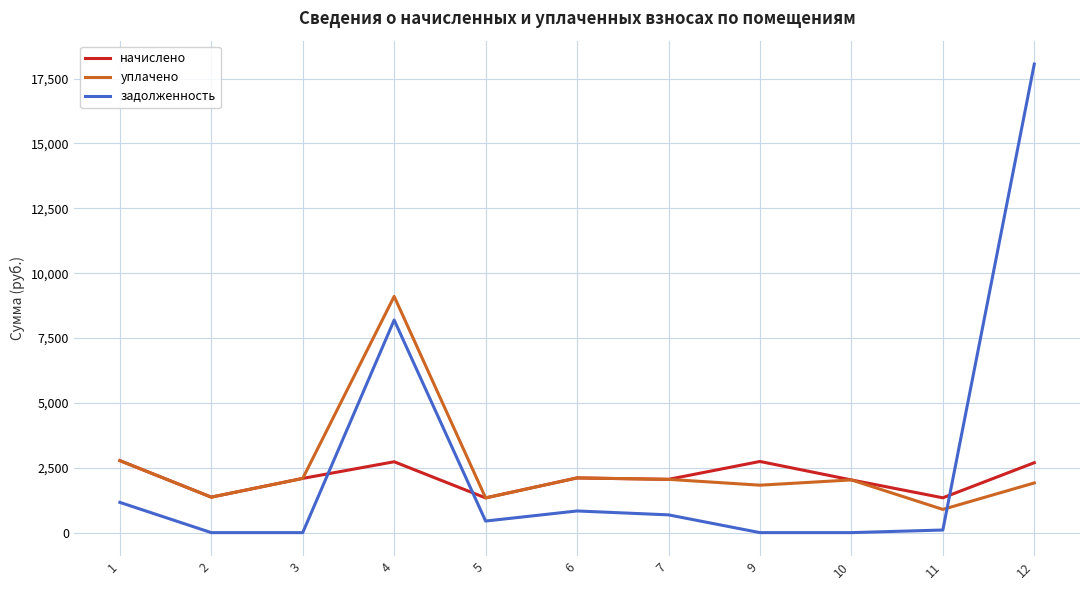

Which series has the largest range (max minus min)?

задолженность